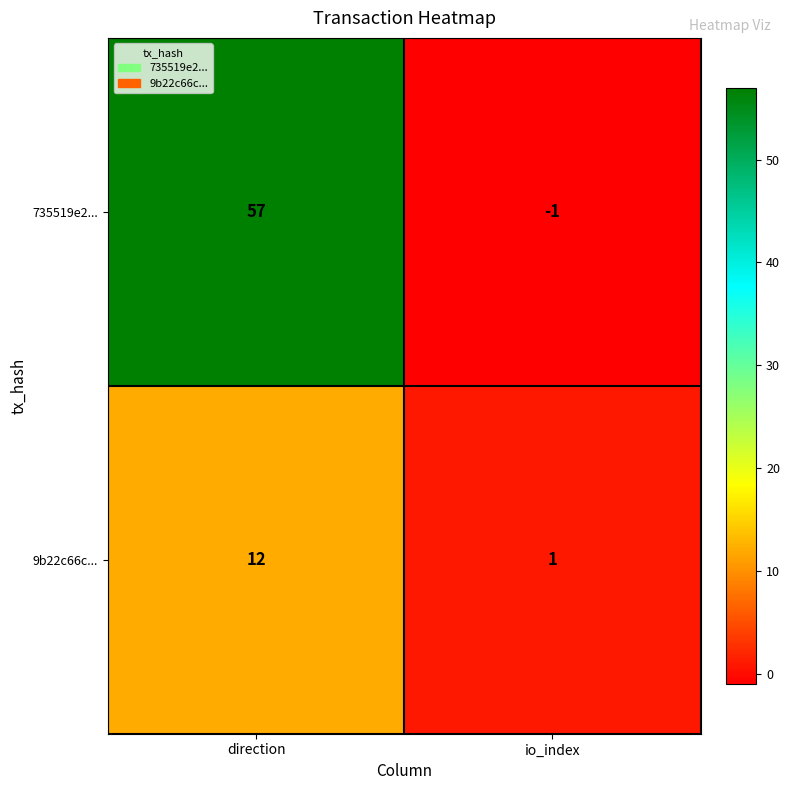

Rank the series by their maximum value, from highest to lowest.

735519e2..., 9b22c66c...